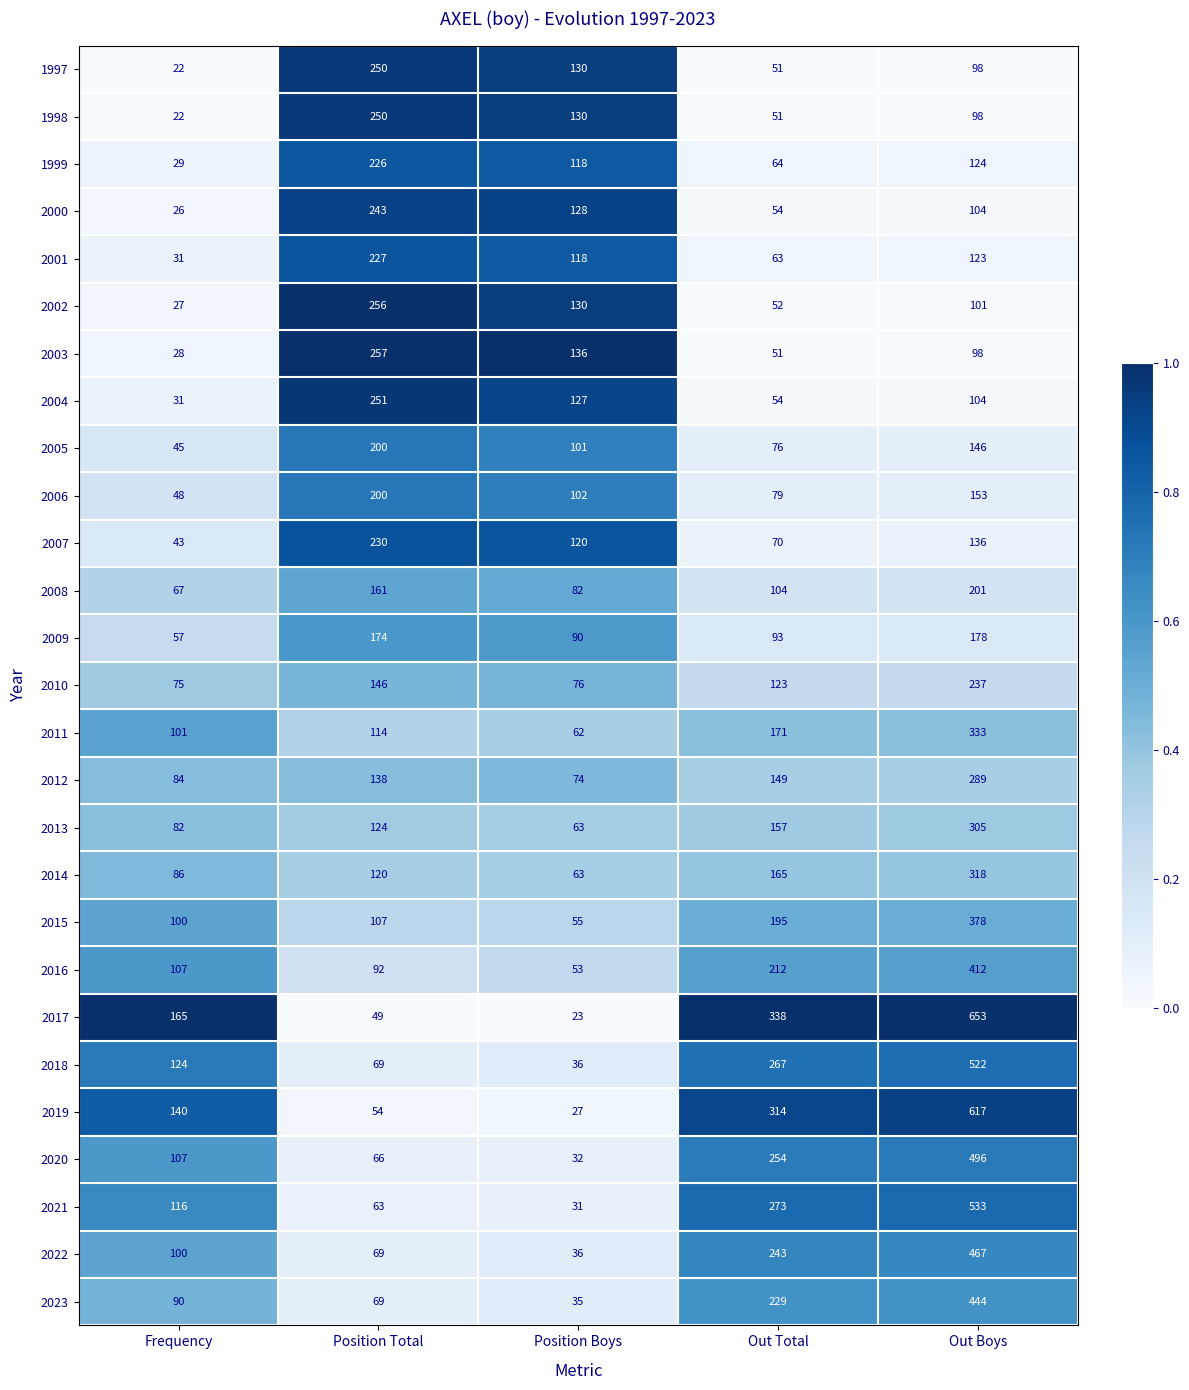

Which label corresponds to the largest value in the chart?

Out Boys